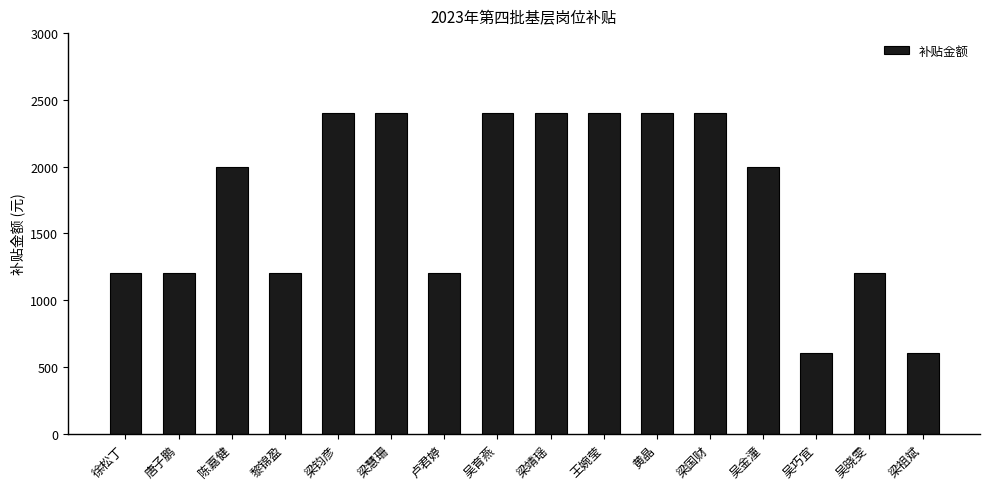

Reading right to left, what are all the values shown in this chart?

梁祖斌=600	吴晓雯=1200	吴巧宜=600	吴金潼=2000	梁国财=2400	黄晶=2400	王婉莹=2400	梁靖瑶=2400	吴育燕=2400	卢君婷=1200	梁慧珊=2400	梁钧彦=2400	黎锦盈=1200	陈嘉健=2000	唐子鹏=1200	徐松丁=1200